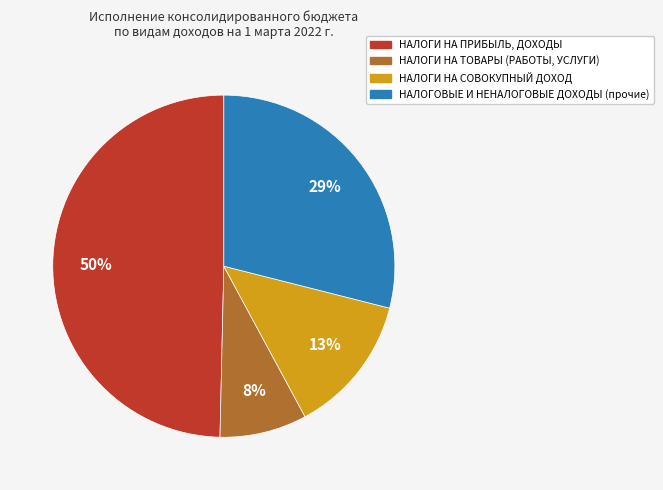

Rank the categories by value from highest to lowest.

НАЛОГИ НА ПРИБЫЛЬ, ДОХОДЫ, НАЛОГОВЫЕ И НЕНАЛОГОВЫЕ ДОХОДЫ (прочие), НАЛОГИ НА СОВОКУПНЫЙ ДОХОД, НАЛОГИ НА ТОВАРЫ (РАБОТЫ, УСЛУГИ)